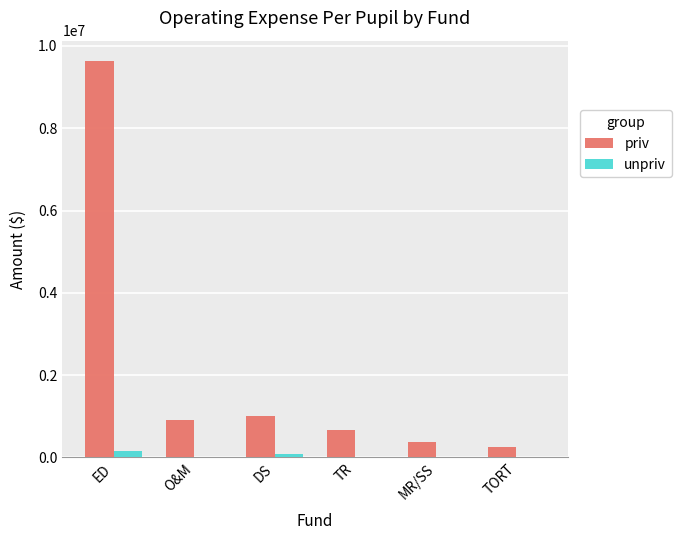

What is the greatest value displayed?

9645457